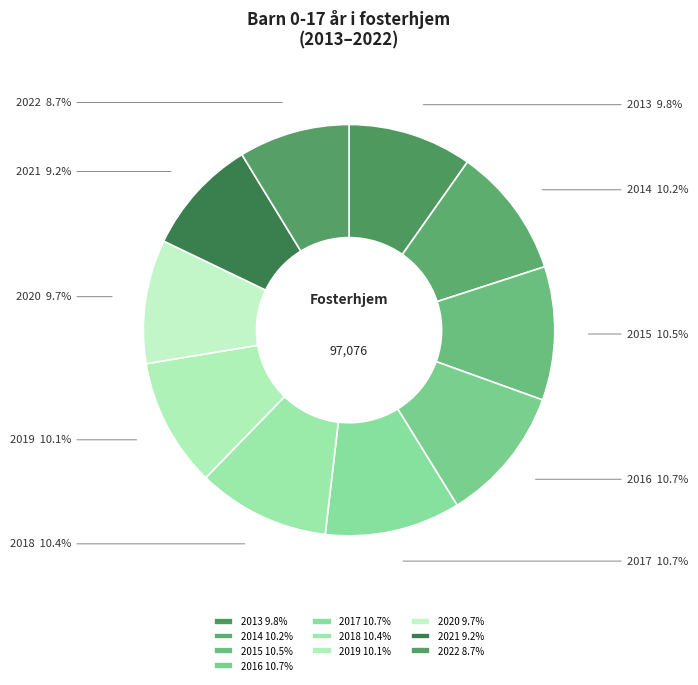

How many segments does this pie chart have?

10